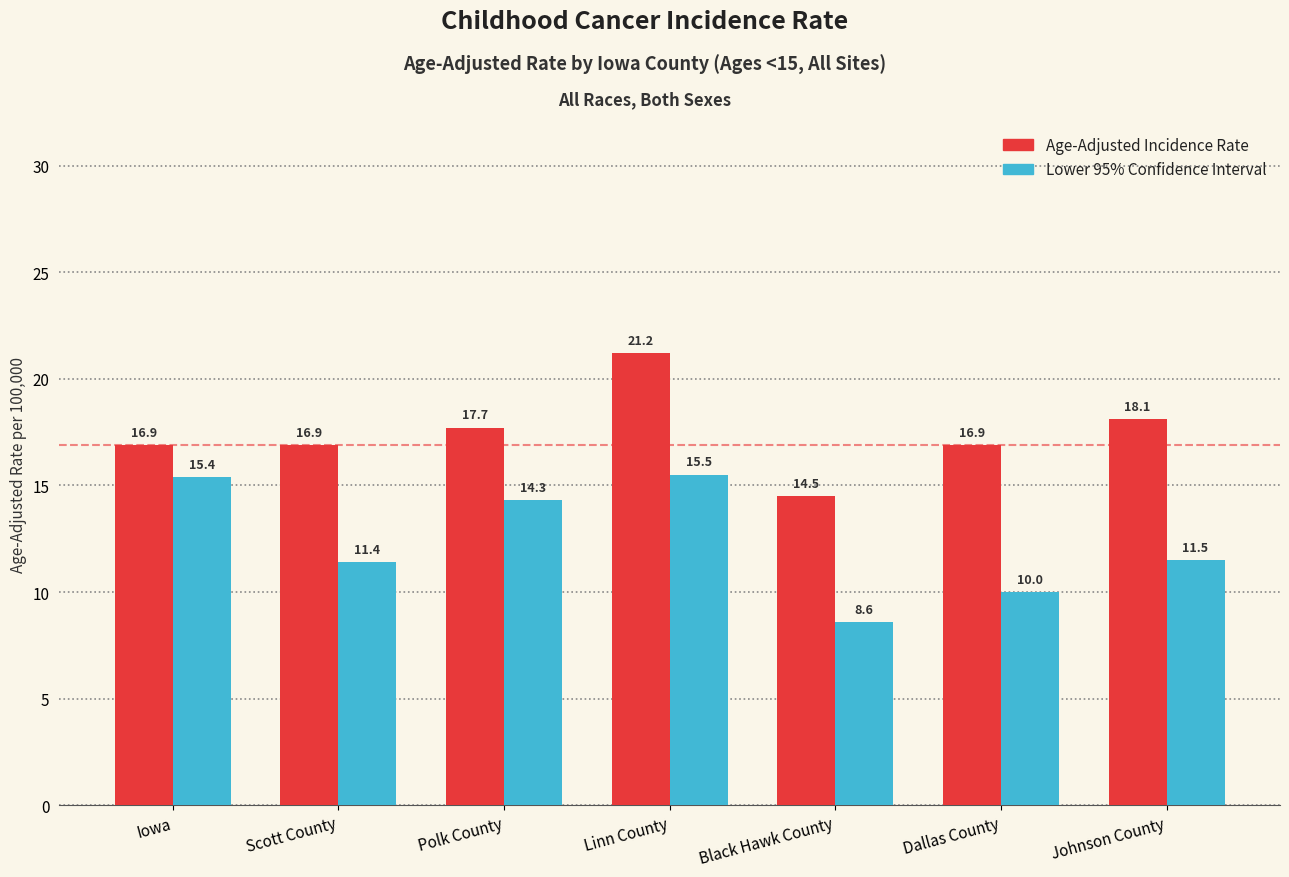

At which category is the sum across all series the highest?

Linn County